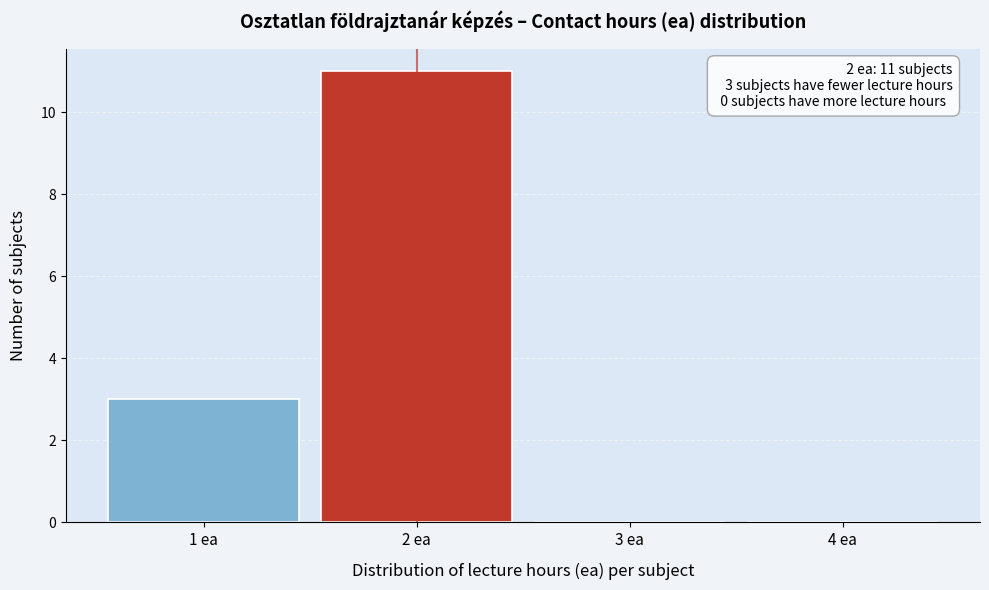

Over which range of the x-axis is the bar tallest?

1.5 to 2.5